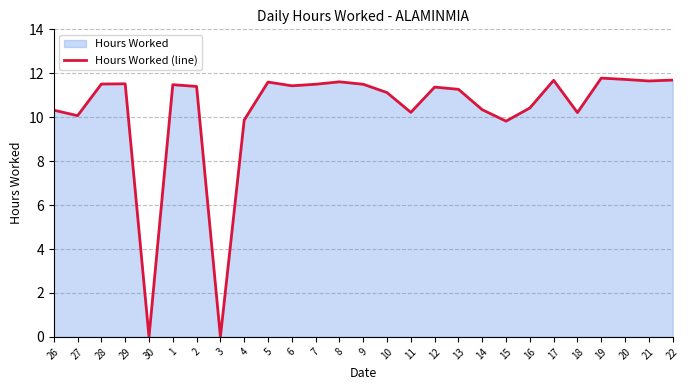

Which category has the highest value across all series?

19